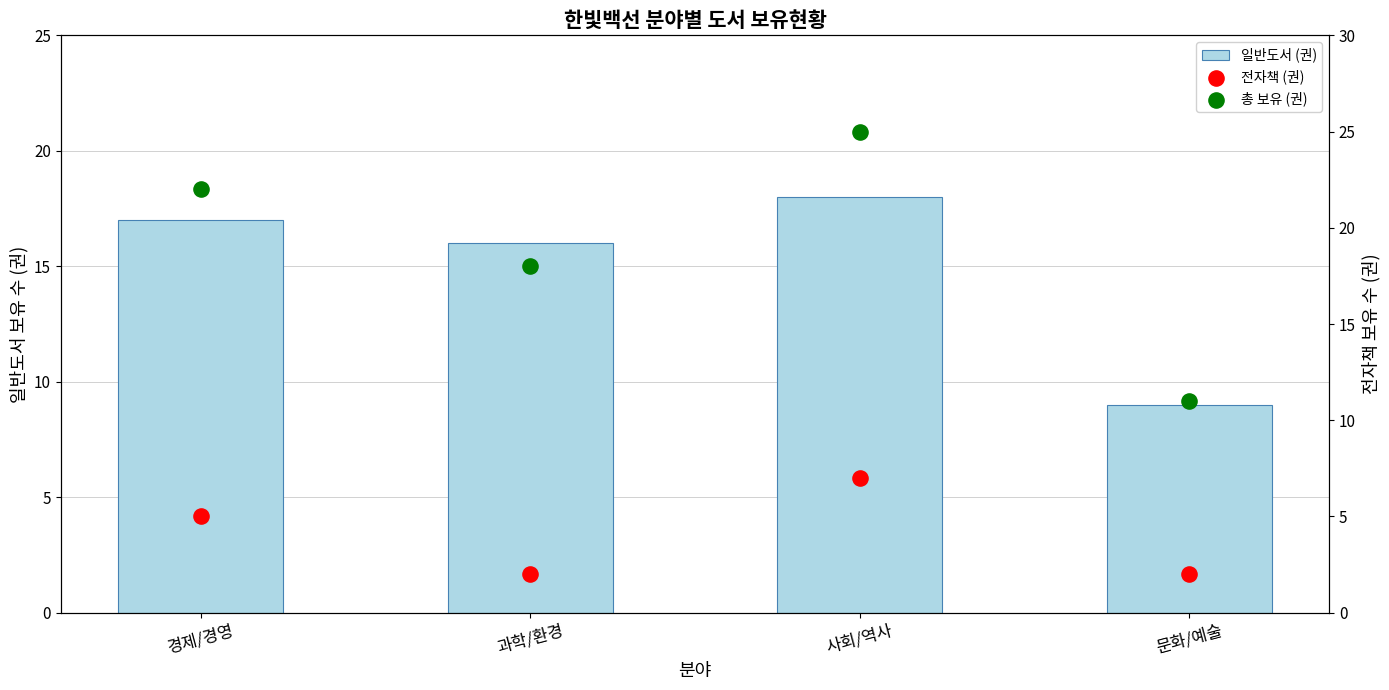

Which series has the largest total across all categories?

총 보유 (권)